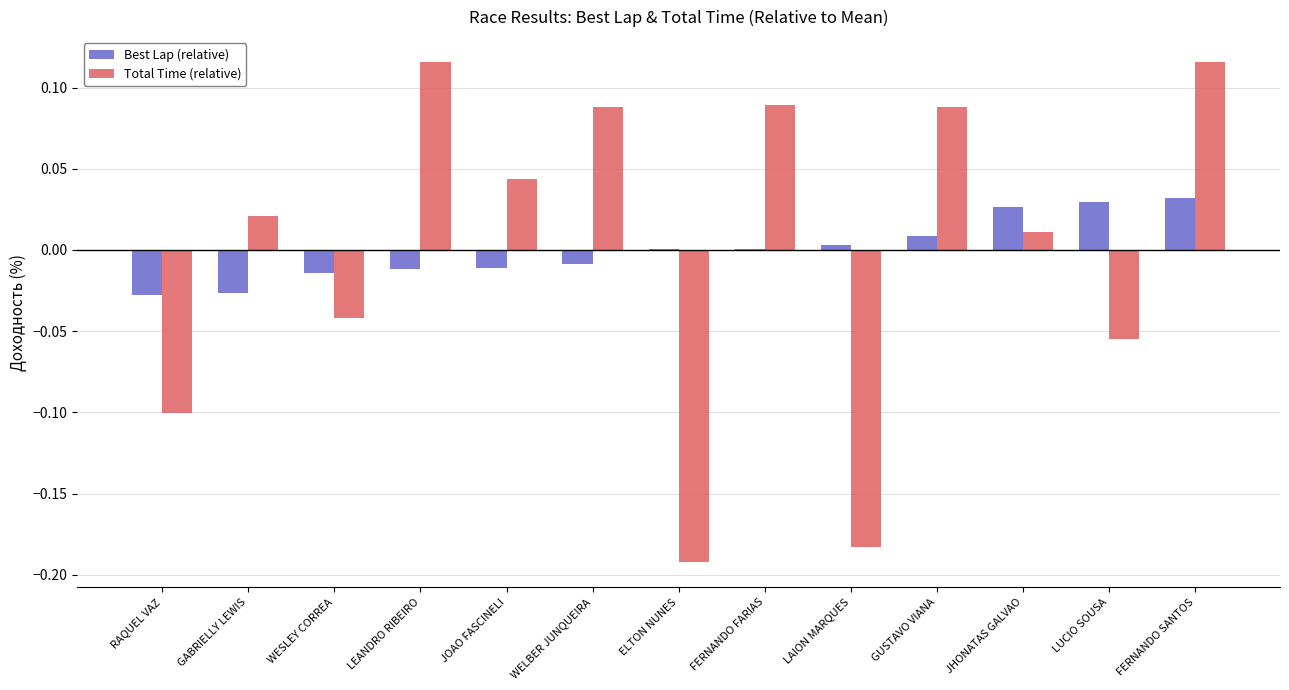

Between JOAO FASCINELI and ELTON NUNES, which series saw the biggest shift?

Total Time (relative)